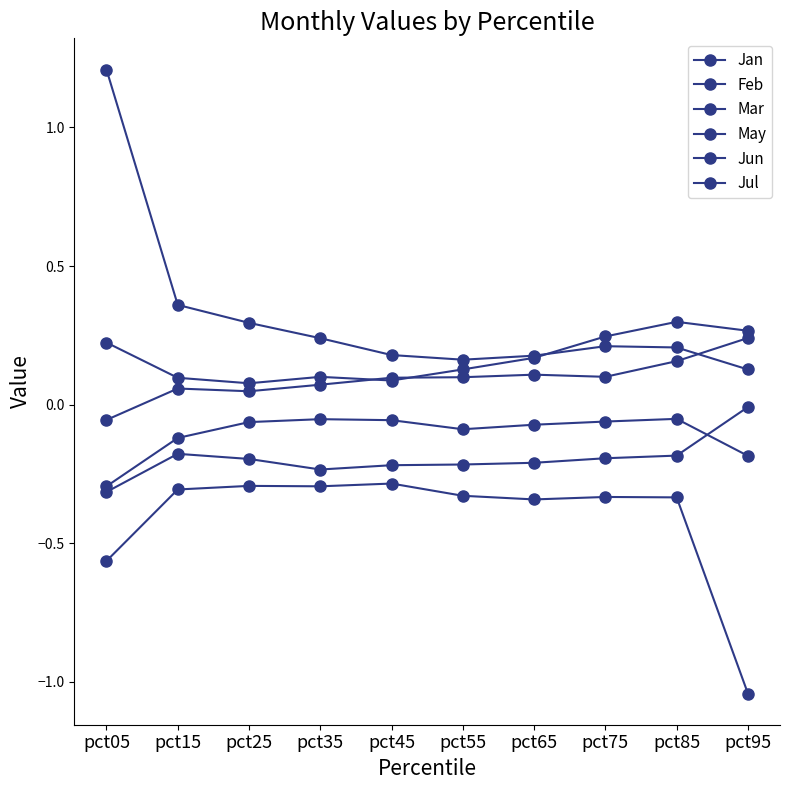

Count the number of categories in the chart.

10